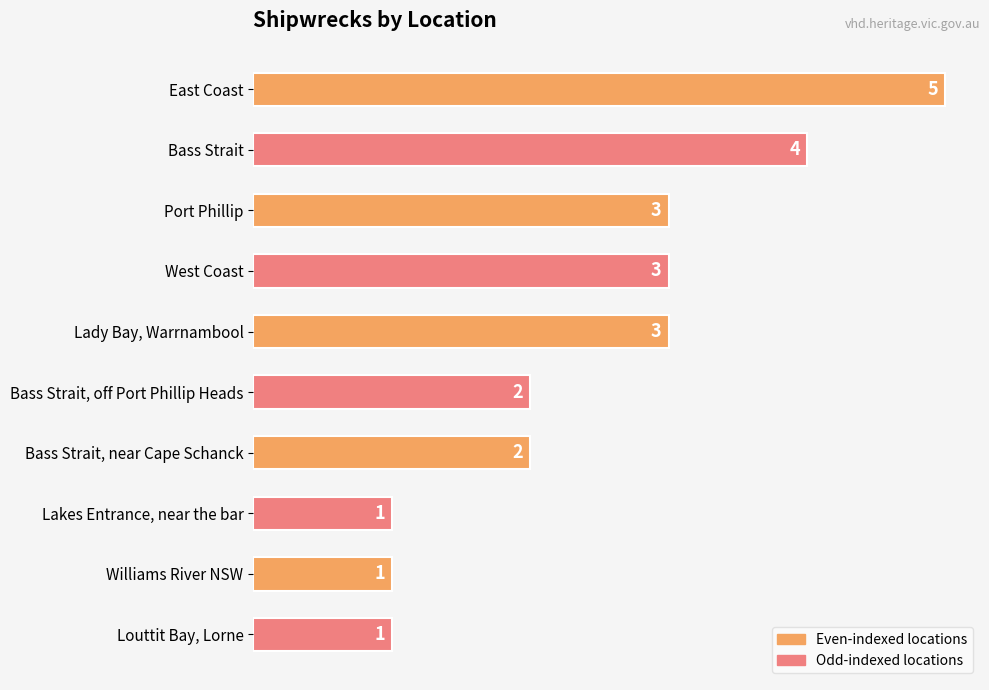

How many values are between 1 and 3?

8